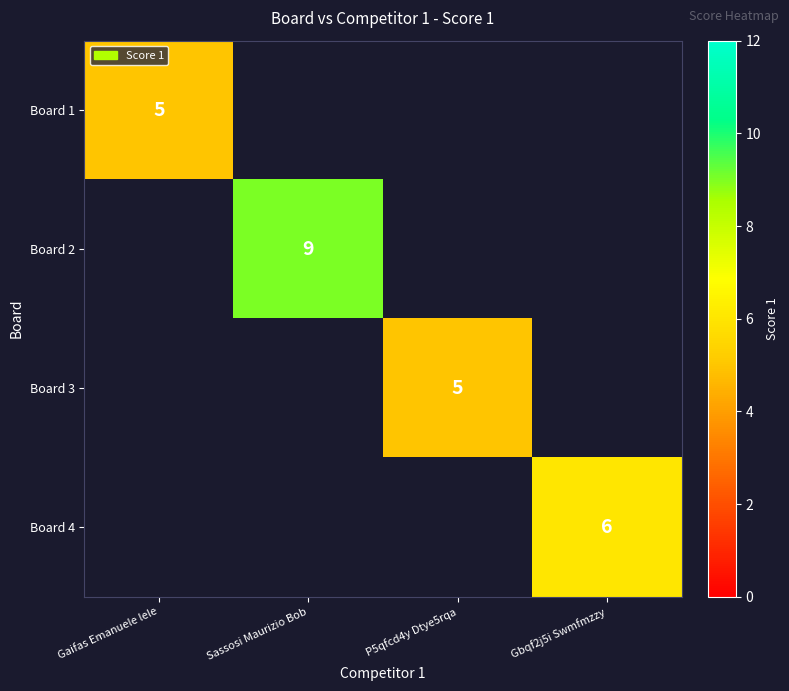

Between P5qfcd4y Dtye5rqa and Gaifas Emanuele lele, which is larger?

Gaifas Emanuele lele